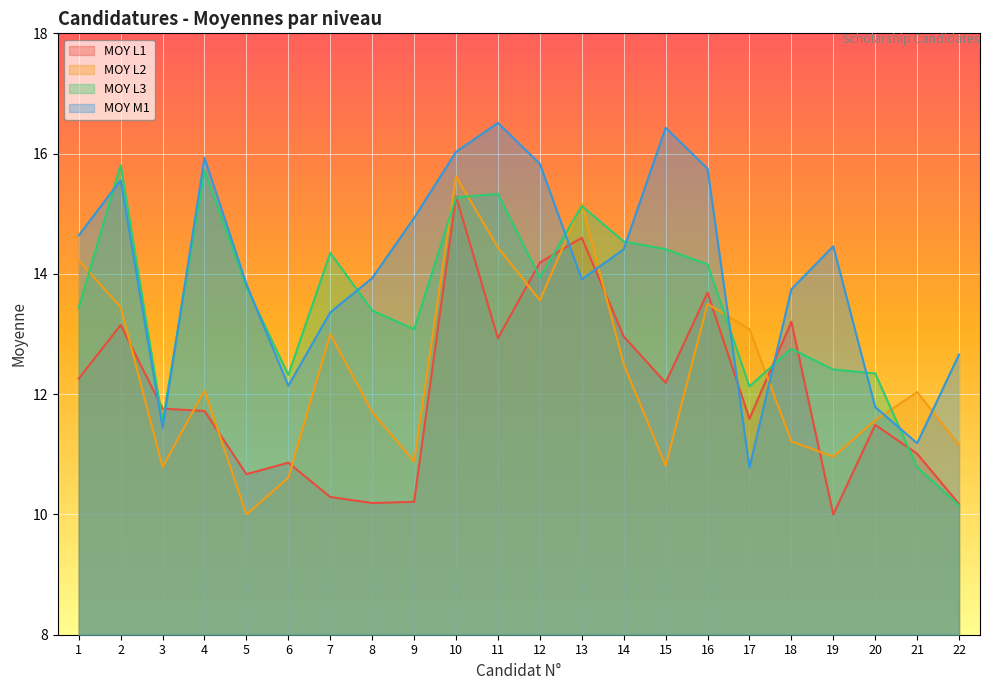

How many values in the MOY L2 series exceed 12?

12